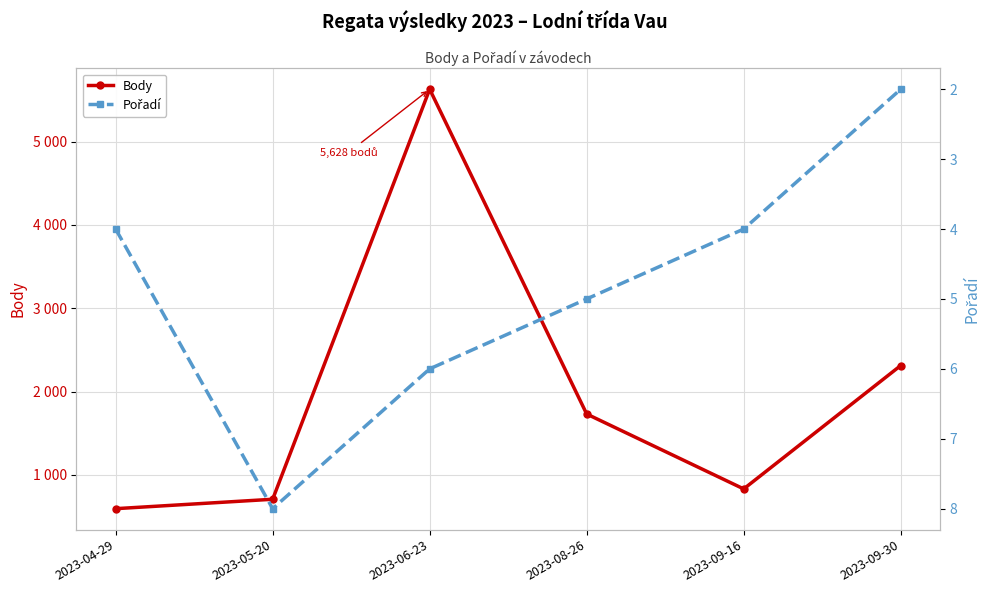

What is the maximum value shown in the chart?

5628